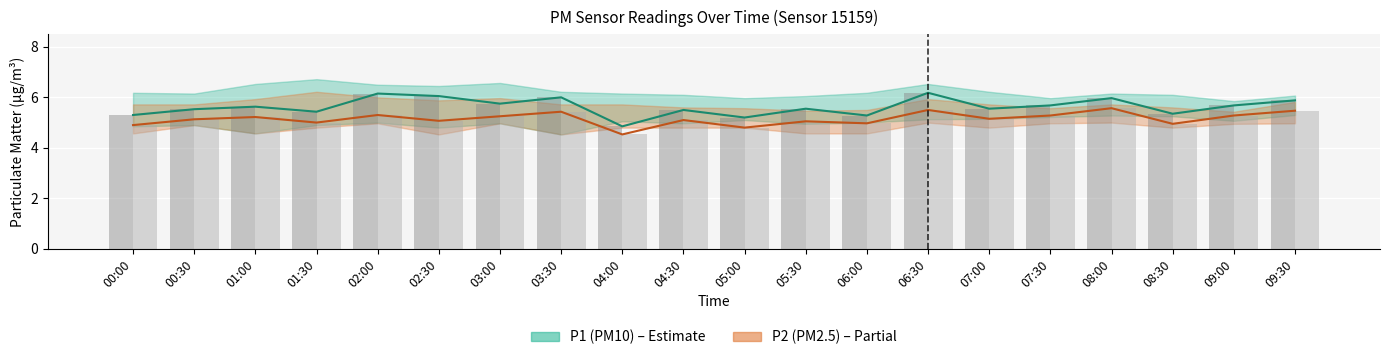

How many distinct data groups are displayed?

4